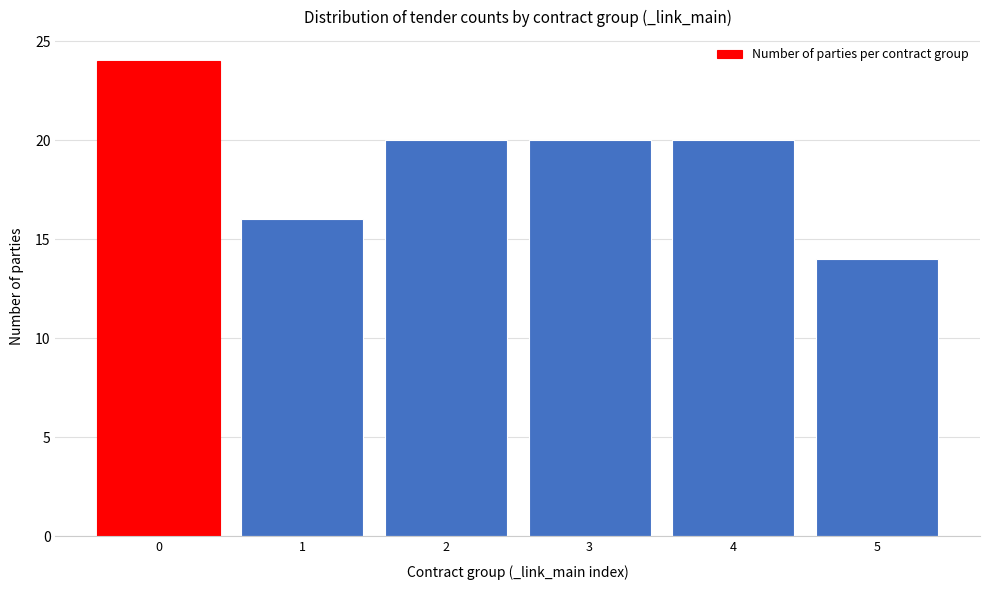

Reading right to left, what are all the values shown in this chart?

5=14	4=20	3=20	2=20	1=16	0=24